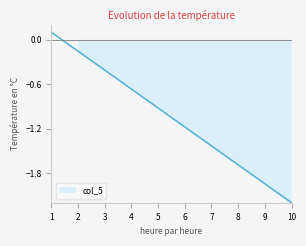

What is the smallest value displayed?

-2.2